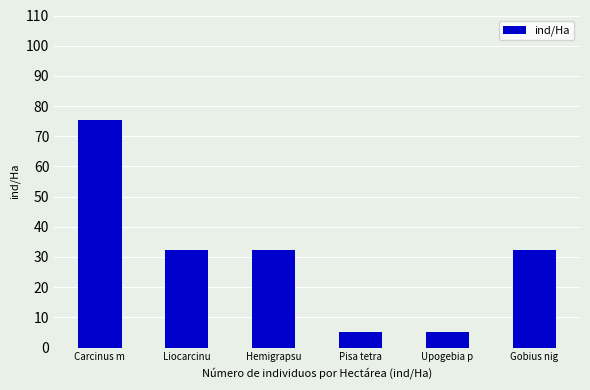

True or false: the data shows 10.7 at Hemigrapsu.

False